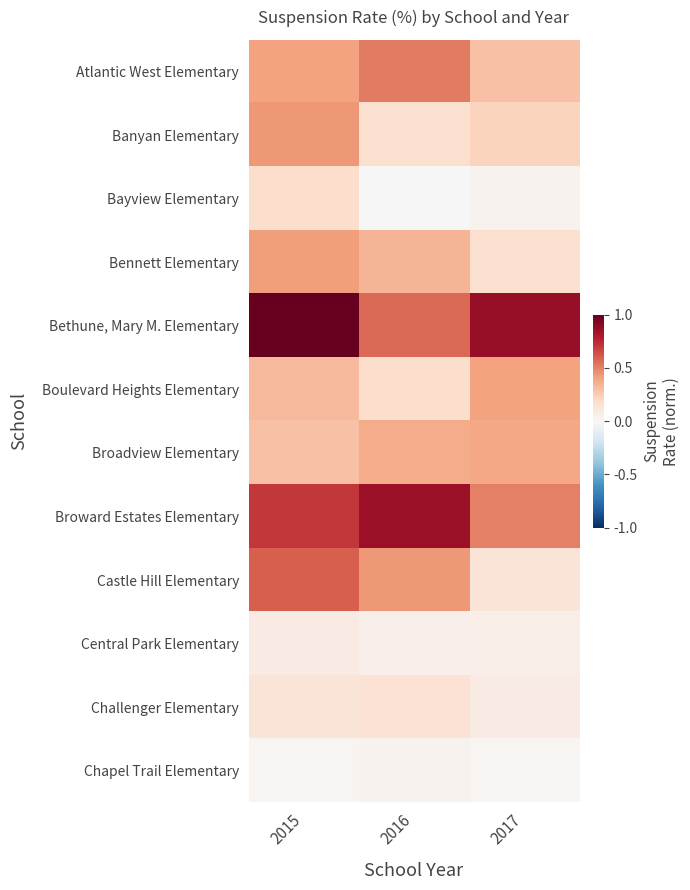

What is the total value across all series at 2015?

4.6